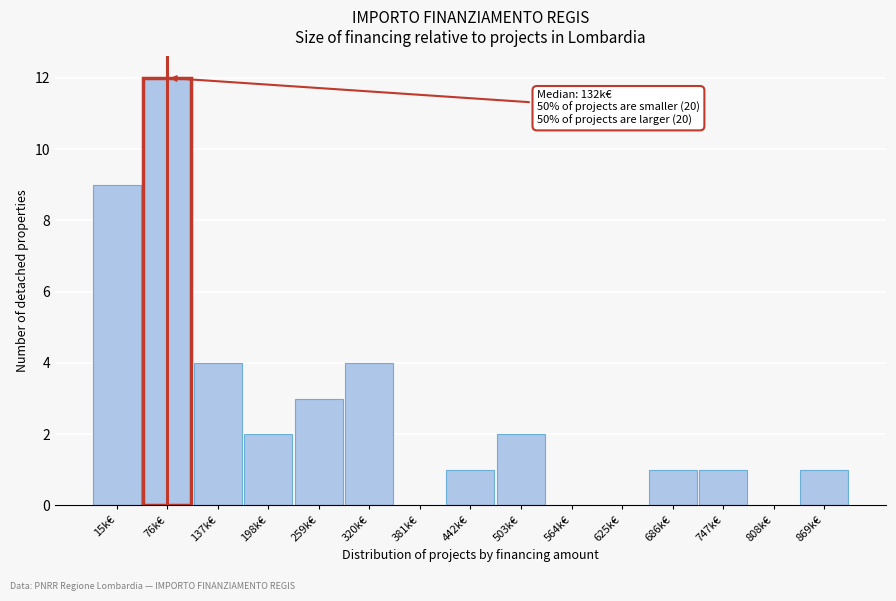

Reading left to right, extract all data points from this chart.

15k€=9	76k€=12	137k€=4	198k€=2	259k€=3	320k€=4	381k€=0	442k€=1	503k€=2	564k€=0	625k€=0	686k€=1	747k€=1	808k€=0	869k€=1